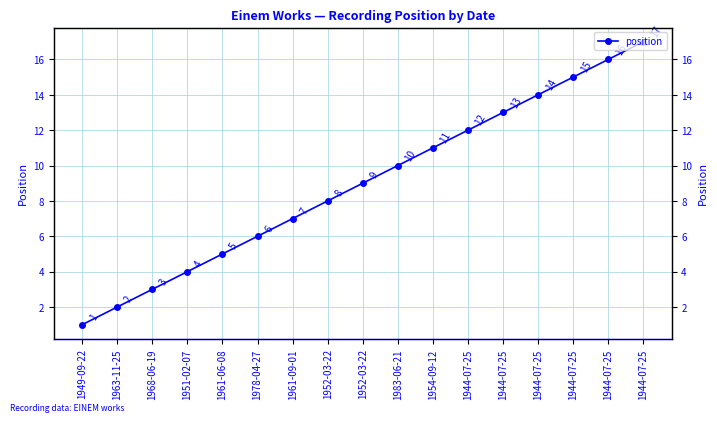

How many categories are shown in the chart?

17